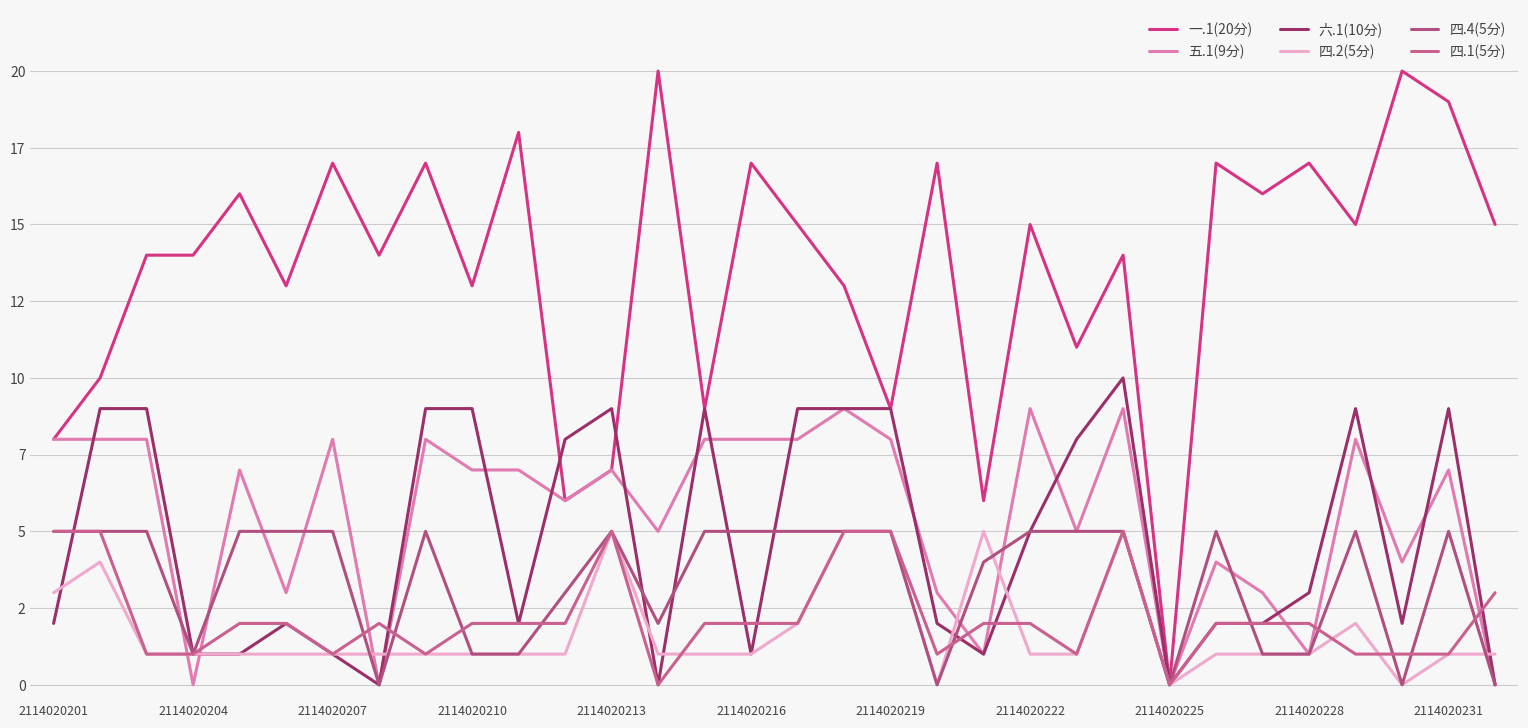

What are all the series names shown in the legend?

一.1(20分), 五.1(9分), 六.1(10分), 四.2(5分), 四.4(5分), 四.1(5分)